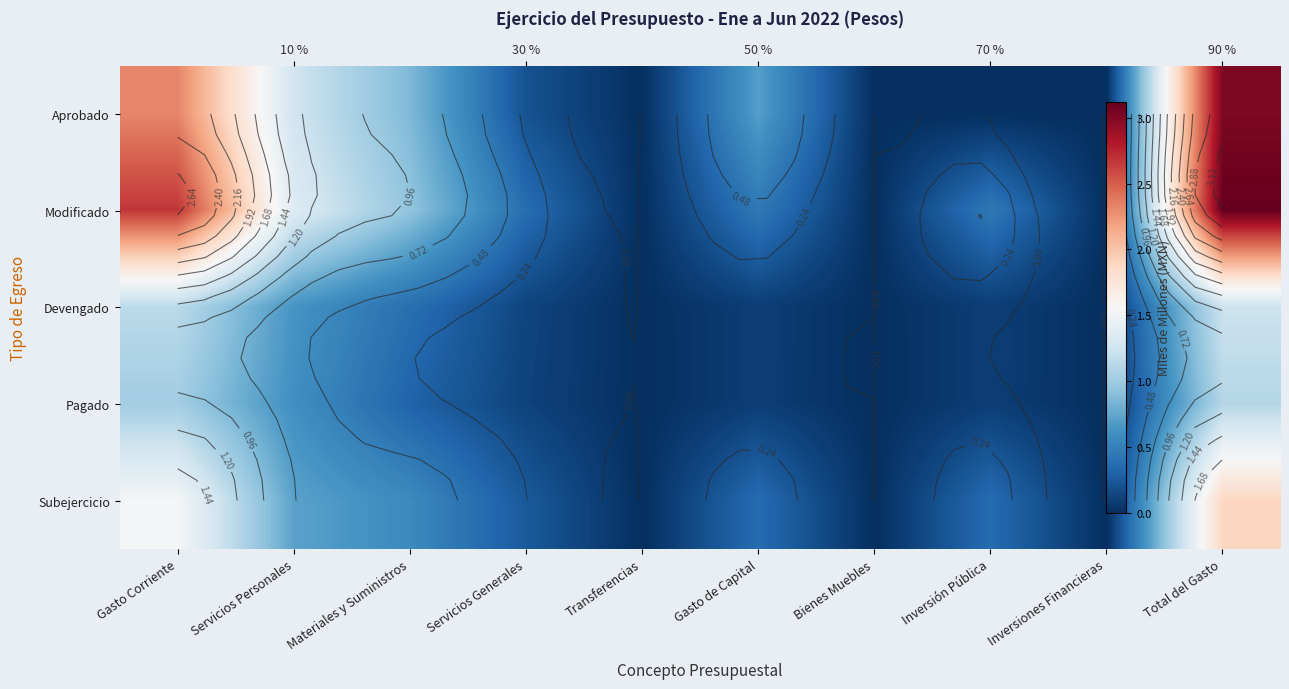

At Gasto de Capital, list the series in order from smallest to largest.

Pagado, Devengado, Subejercicio, Modificado, Aprobado